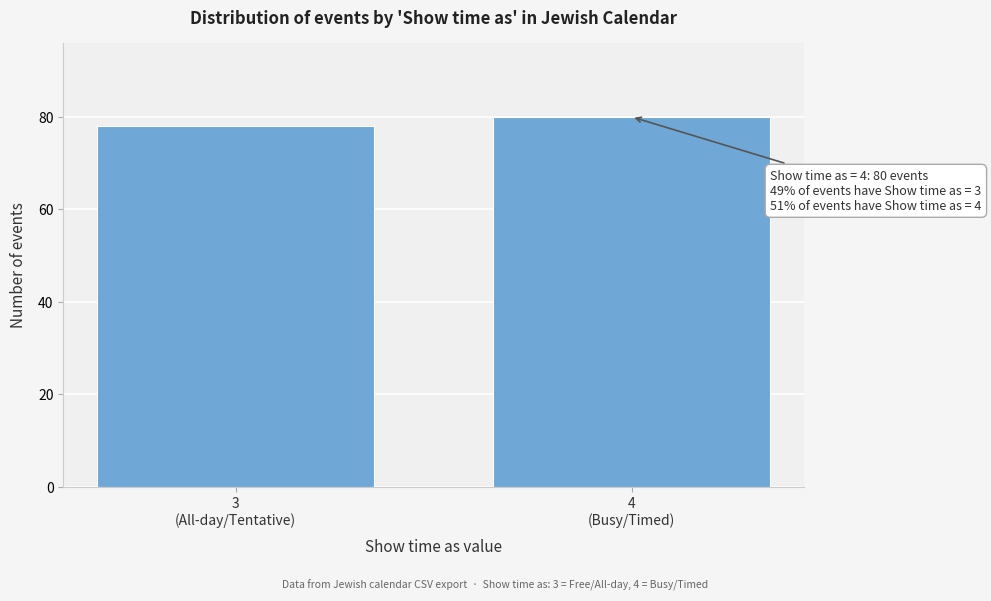

Reading left to right, transcribe all the data shown in this chart.

78	80